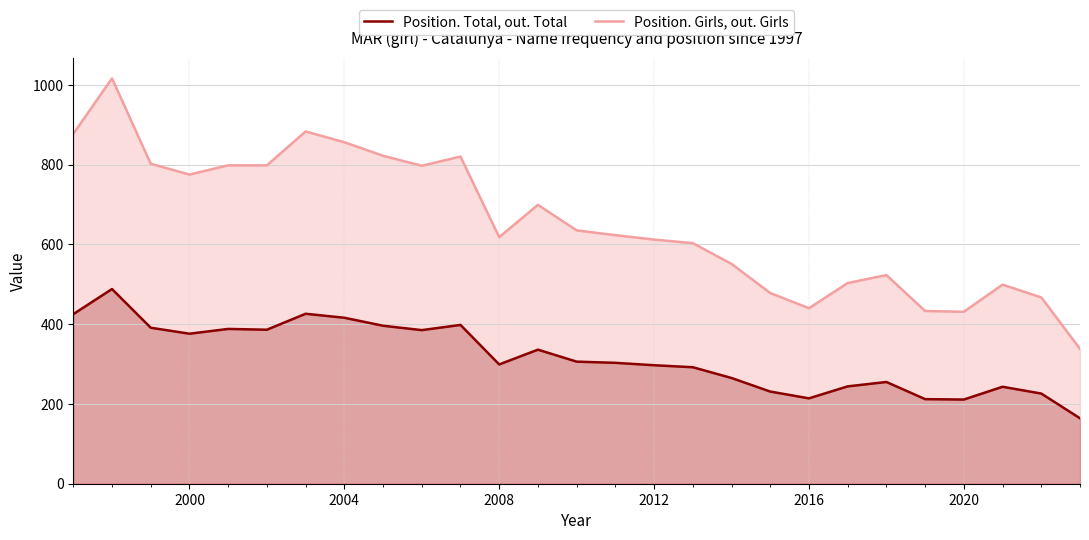

Count the number of categories in the chart.

27